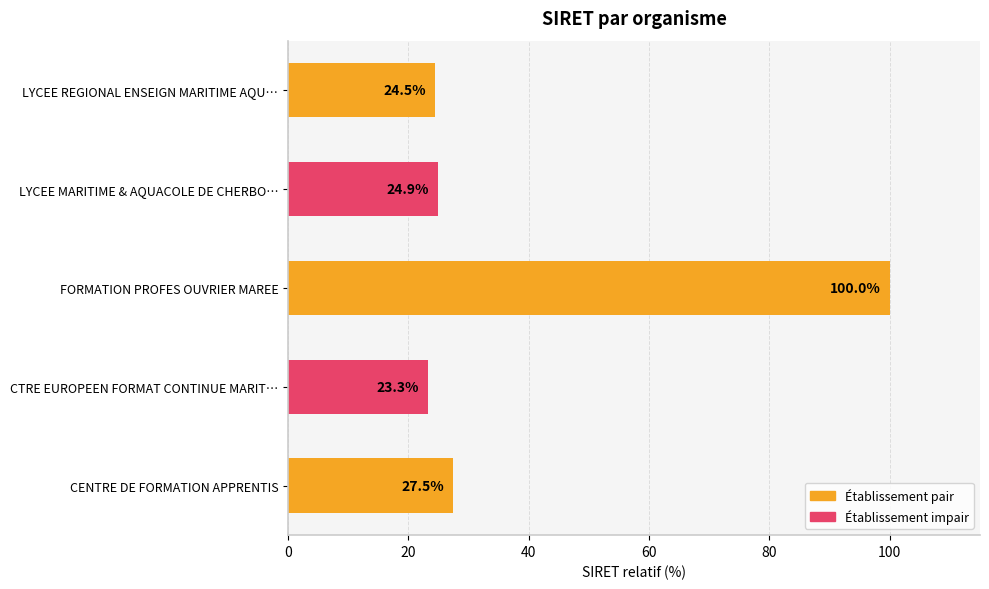

Reading bottom to top, list all the values displayed in this chart.

27.5	23.3	100.0	24.9	24.5